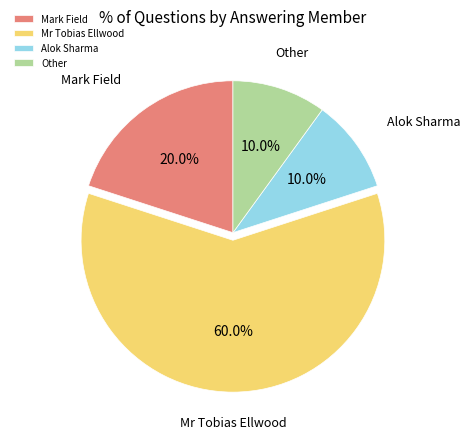

How many segments does this pie chart have?

4